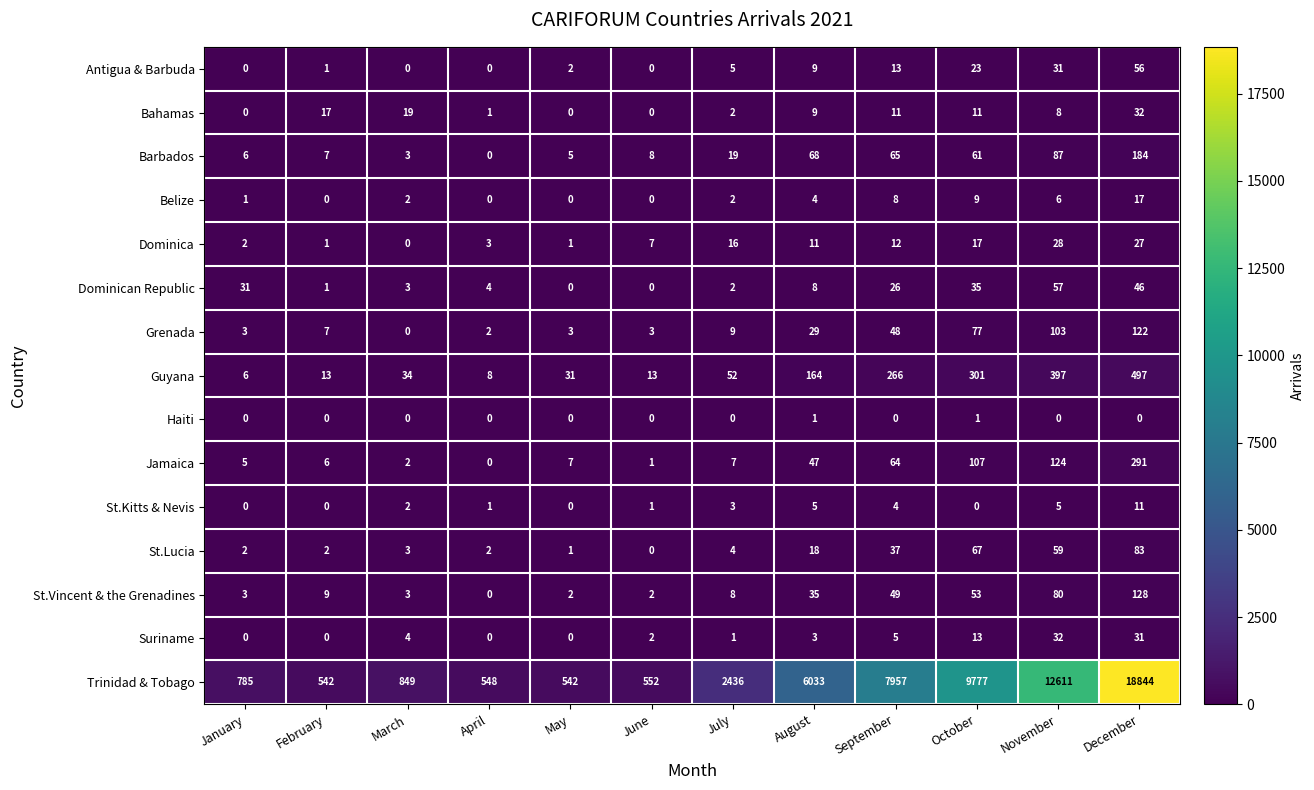

Rank the series at October from highest to lowest value.

Trinidad & Tobago, Guyana, Jamaica, Grenada, St.Lucia, Barbados, St.Vincent & the Grenadines, Dominican Republic, Antigua & Barbuda, Dominica, Suriname, Bahamas, Belize, Haiti, St.Kitts & Nevis